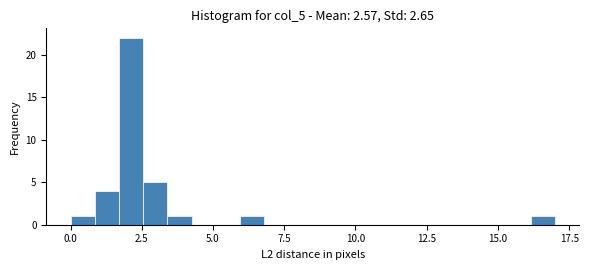

Read against the x-axis, roughly where is the centre of the tallest bar?

2.0